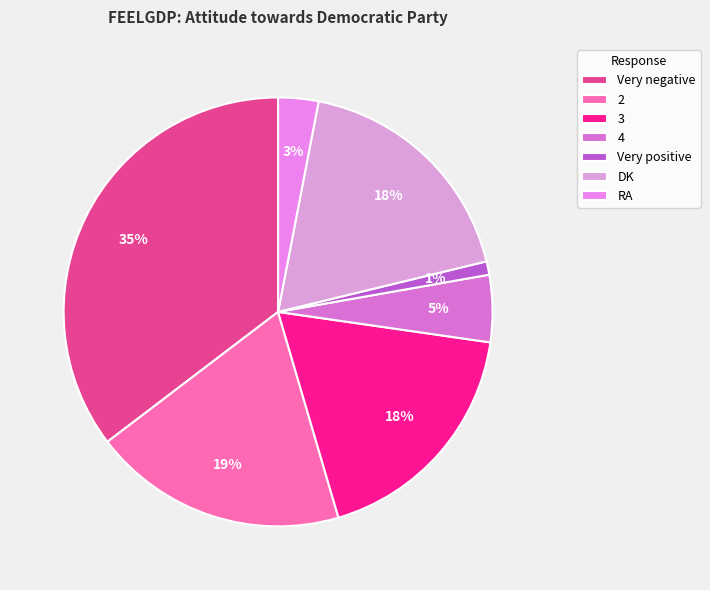

To the nearest percent, what is the difference between the Very negative and Very positive slice percentages?

34%